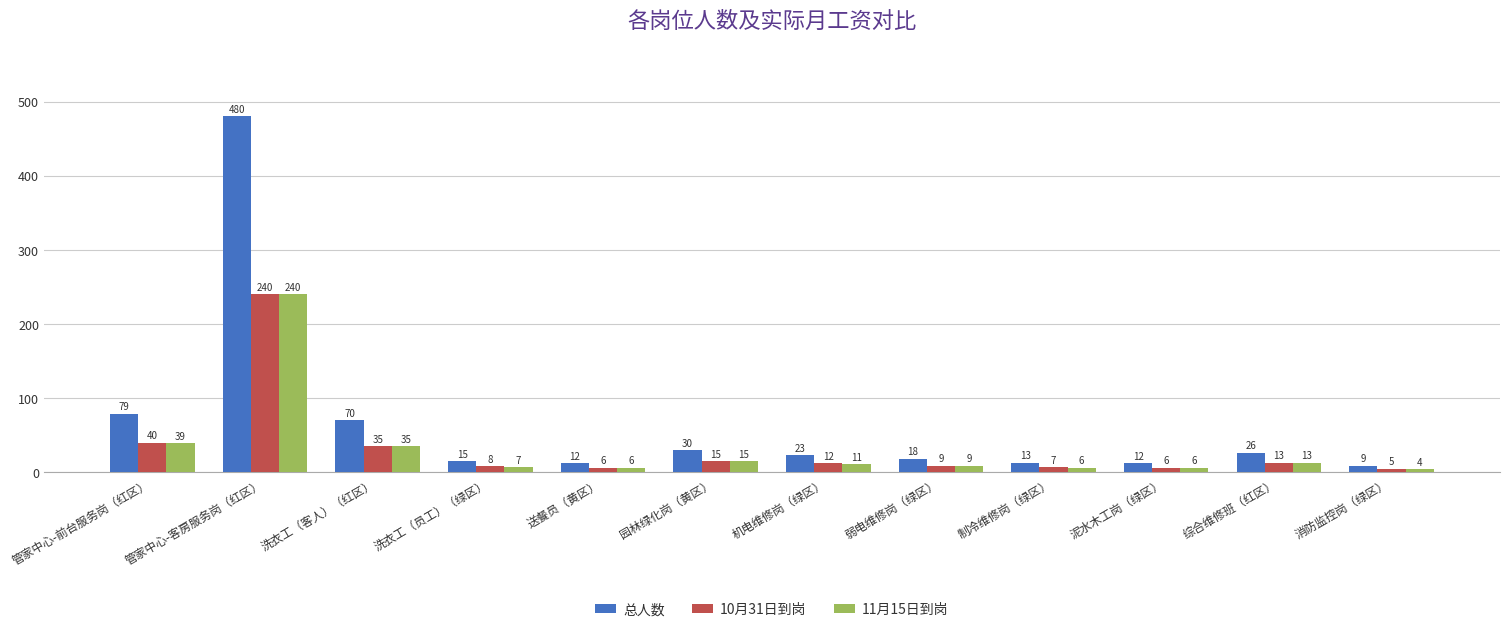

What is the value of the 11月15日到岗 bar at the 9th from the left?

6